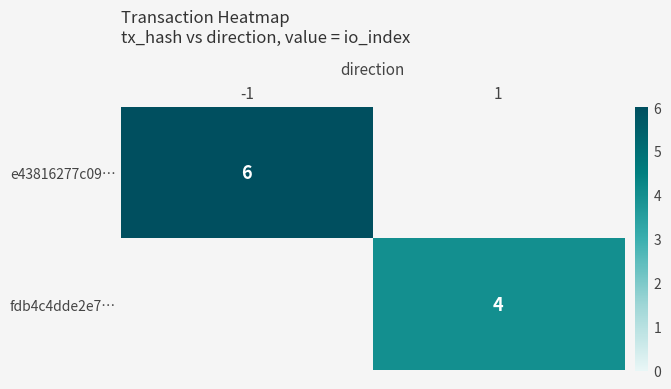

The fdb4c4dde2e7… series shows 6 at 1. True or false?

False